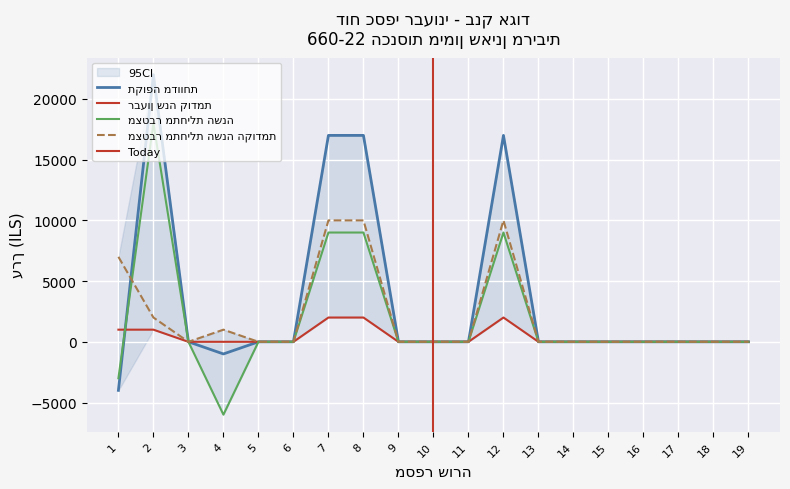

What is the highest value of the מצטבר מתחילת השנה series?

18000